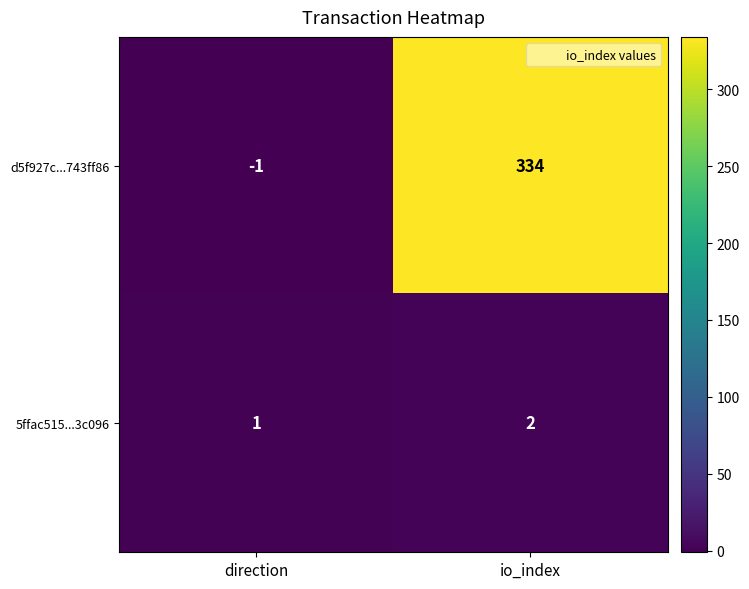

What is the approximate value of d5f927c...743ff86 at io_index?

334